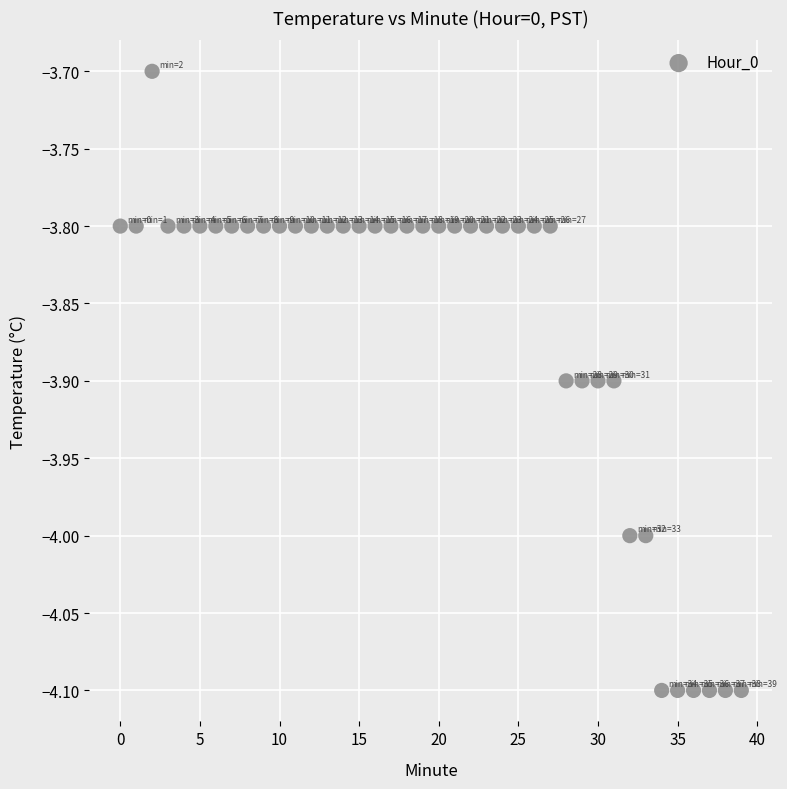

What is the range of Y values (max minus min)?

0.4